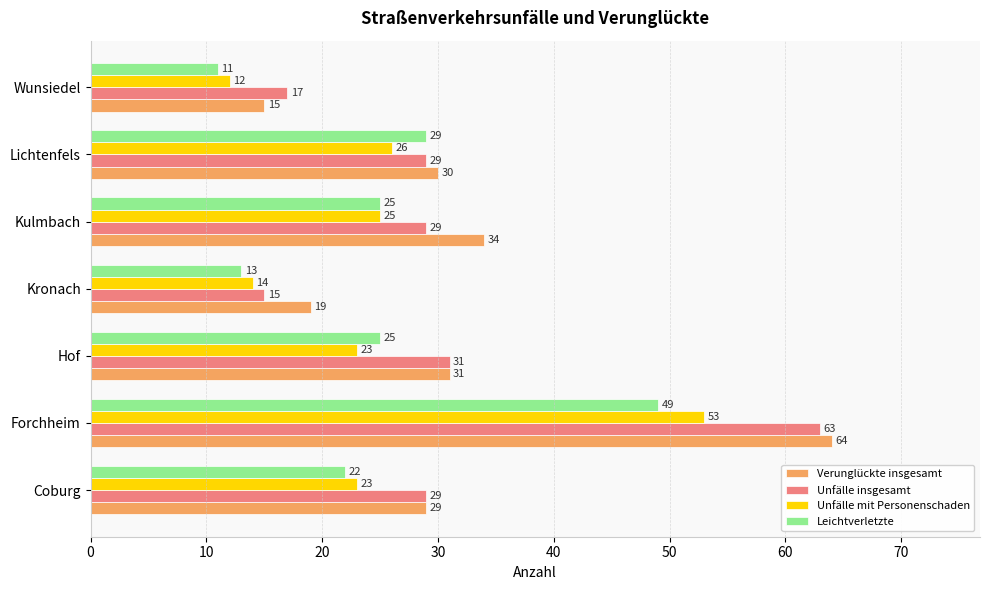

What is the highest value of the Unfälle insgesamt series?

63